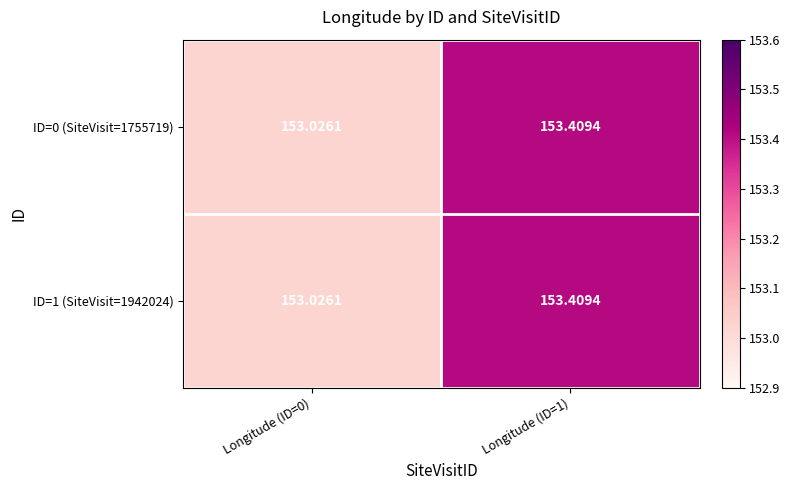

Reading left to right, list all the values displayed in this chart.

ID=0 (SiteVisit=1755719): Longitude (ID=0)=153.0	Longitude (ID=1)=153.4
ID=1 (SiteVisit=1942024): Longitude (ID=0)=153.0	Longitude (ID=1)=153.4